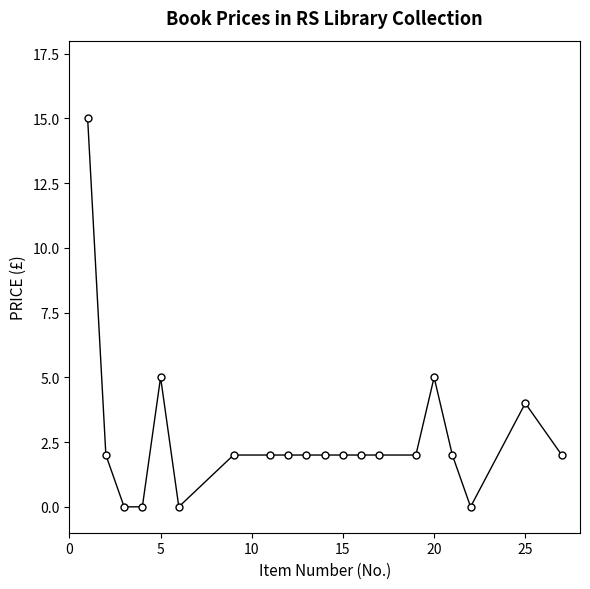

What is the difference between the maximum and second lowest values?

15